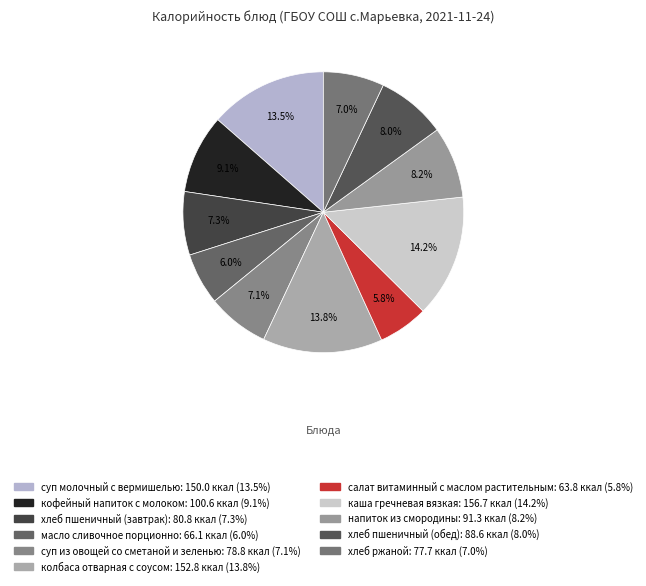

Does масло сливочное порционно represent more than half of the total?

No